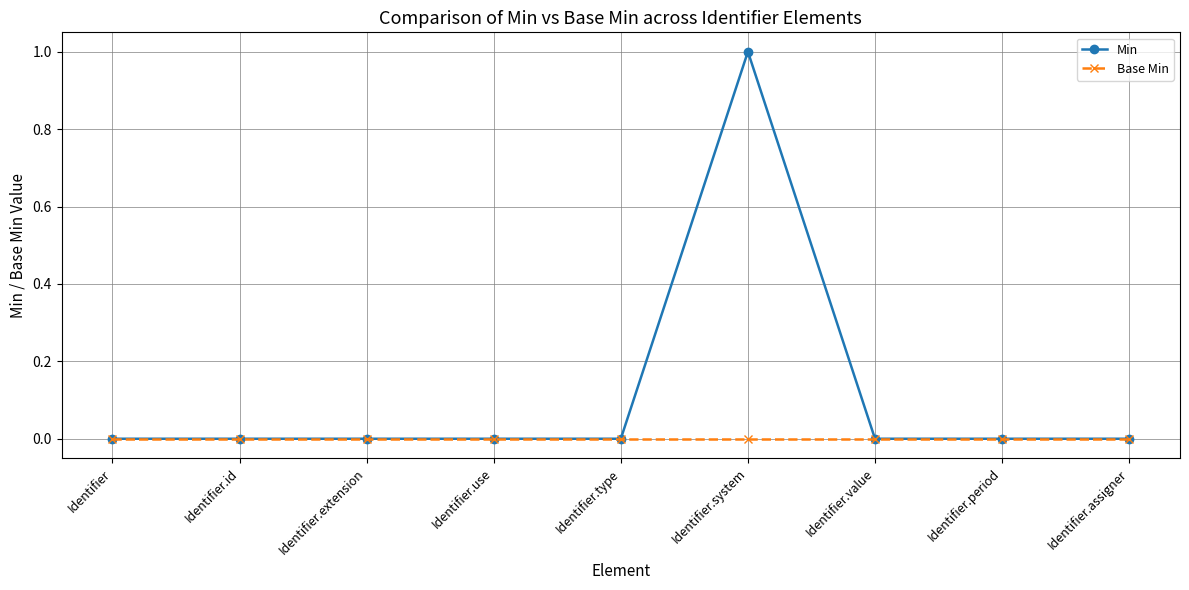

What is the label of the 3rd point from the right?

Identifier.value